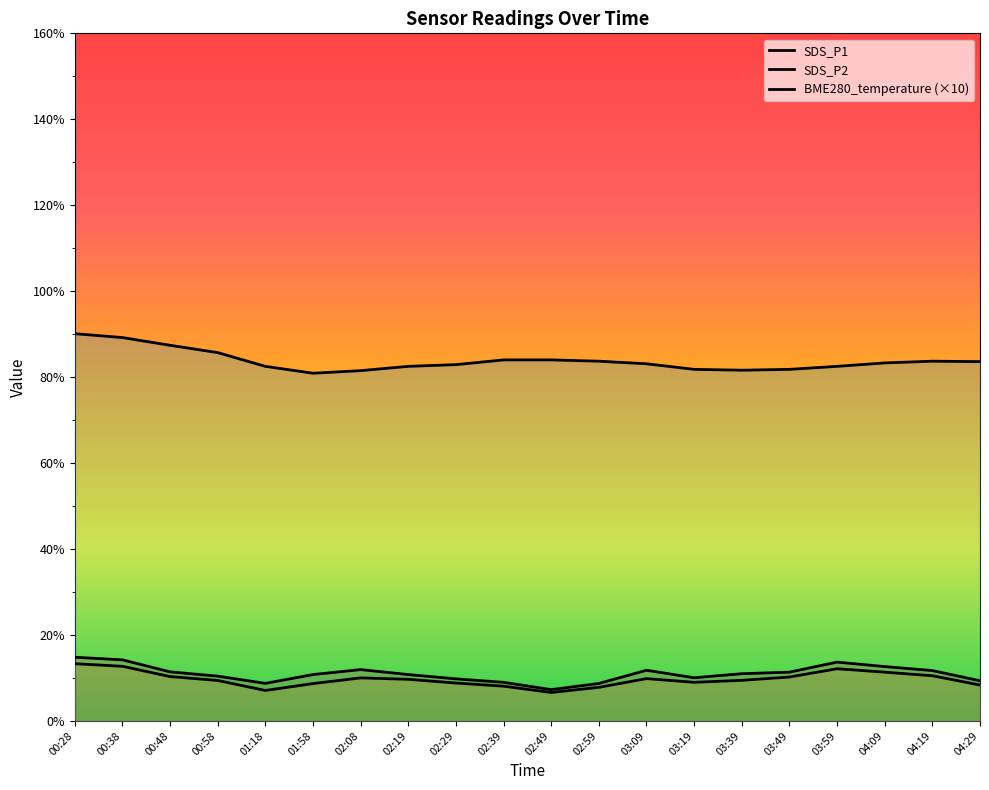

True or false: BME280_temperature and SDS_P2 intersect in this chart.

False